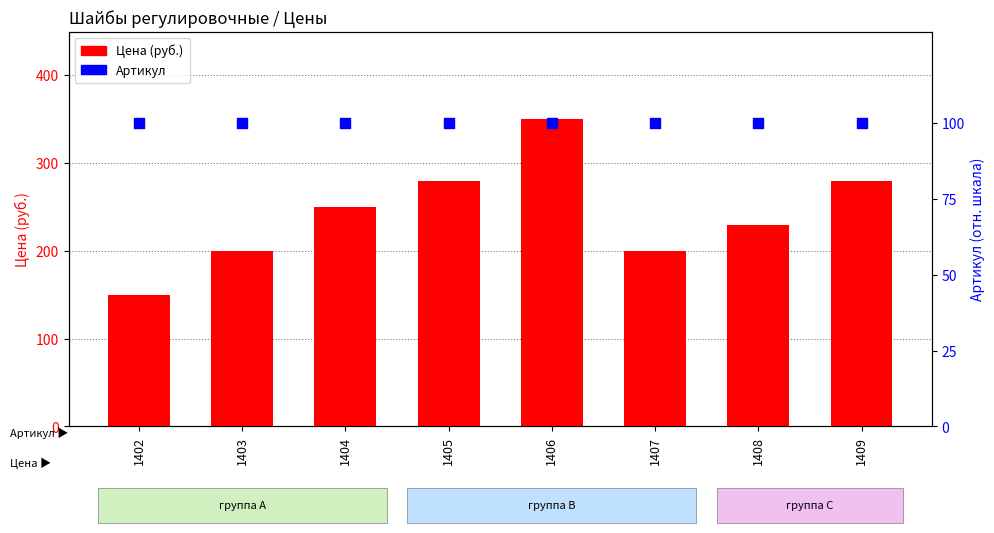

What are all the series names shown in the legend?

Цена (руб.), Артикул